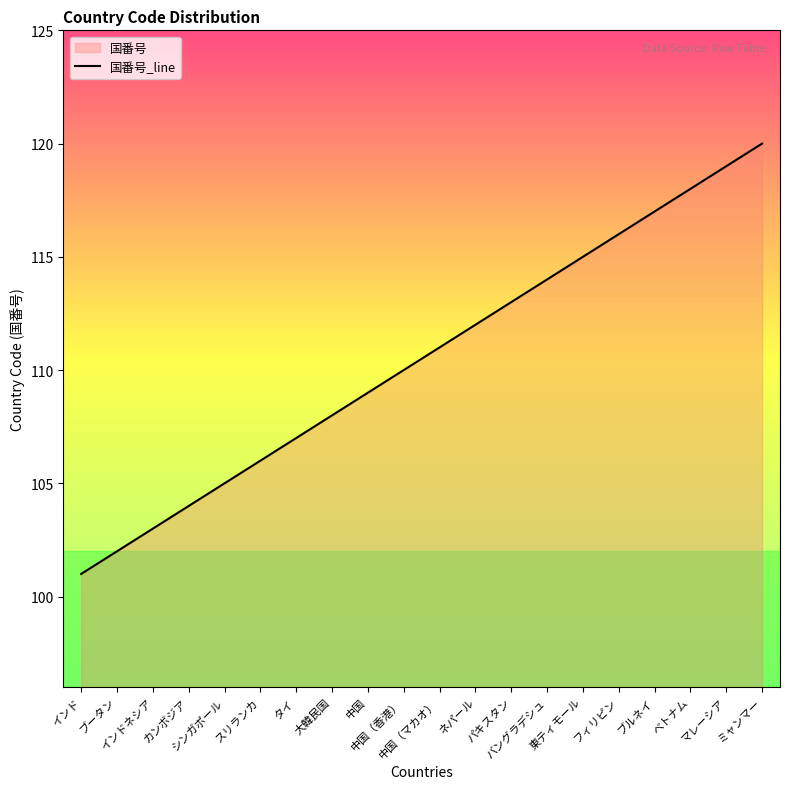

What is the label of the 19th point from the left?

マレーシア